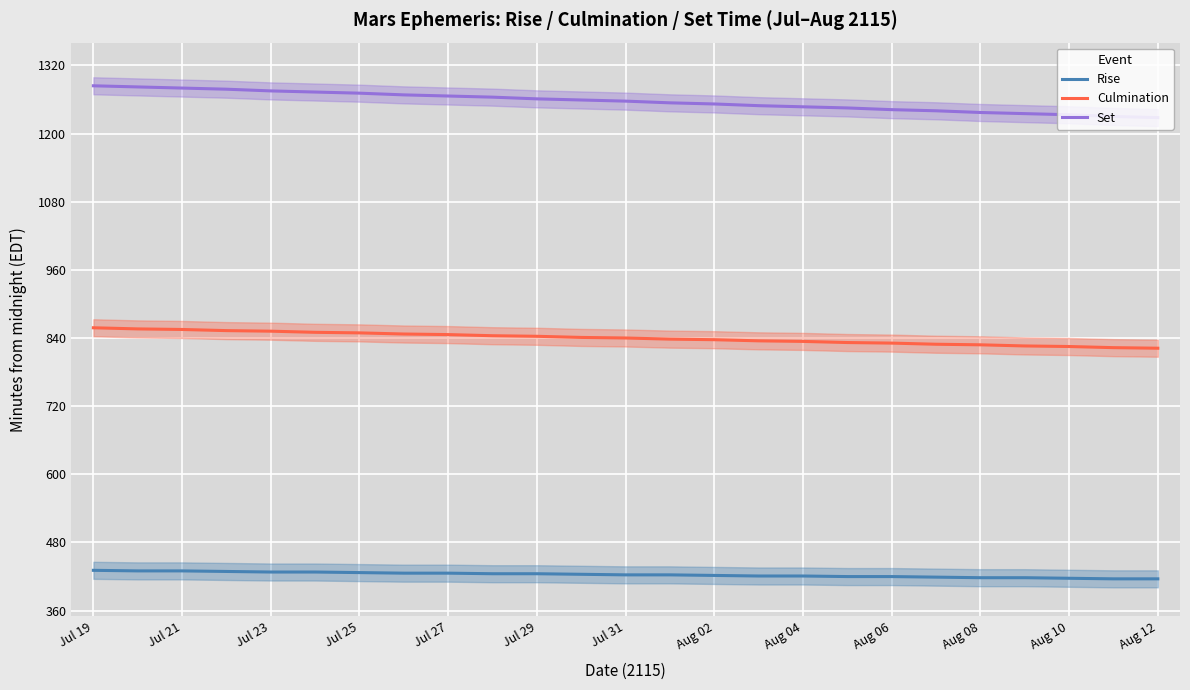

True or false: Set and Culmination intersect in this chart.

False